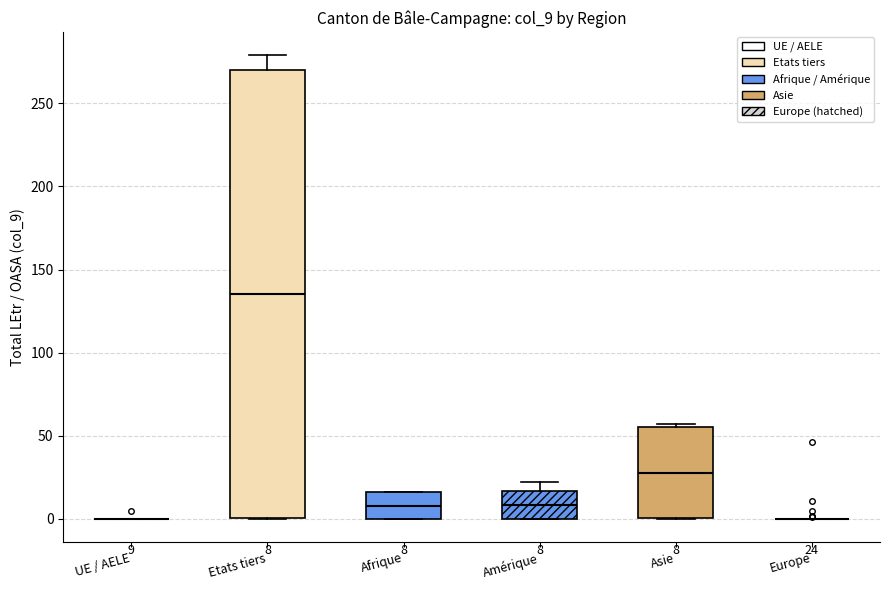

Which box is the tallest, from its lower edge to its upper edge?

Etats tiers